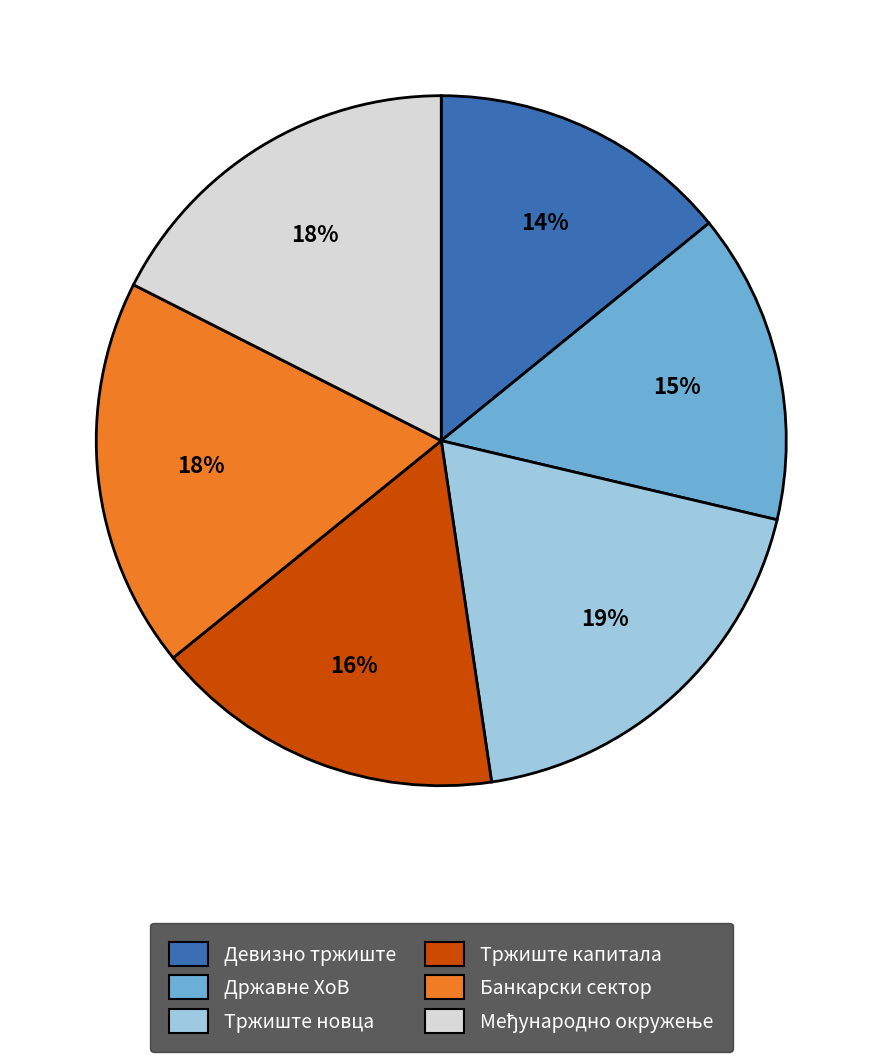

Do Тржиште новца and Тржиште капитала together represent more than half of the pie?

No